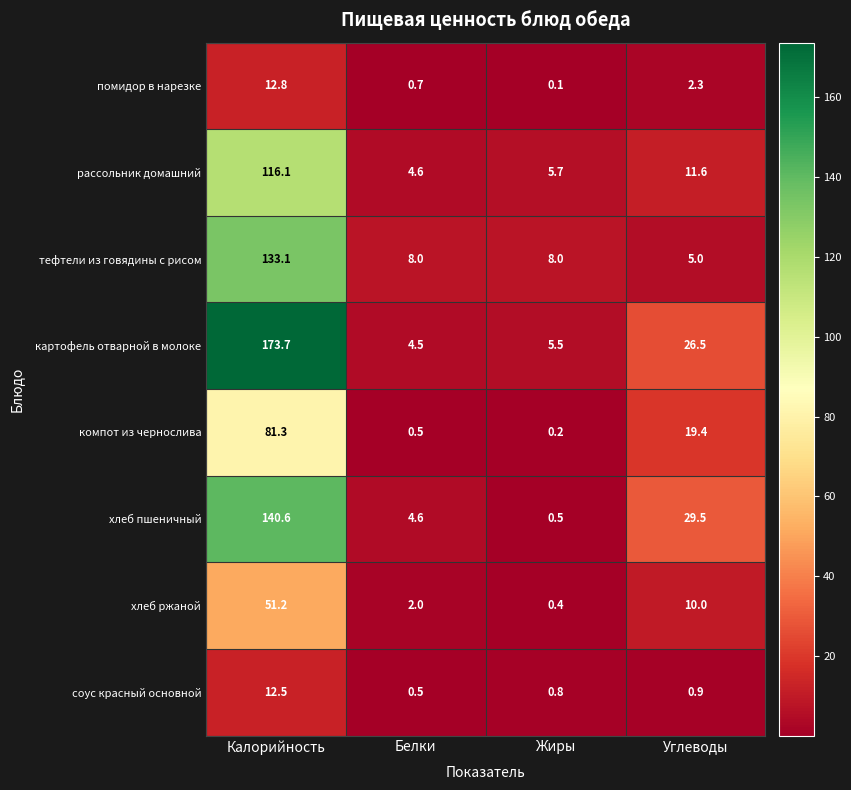

Which series has the widest spread of values?

картофель отварной в молоке